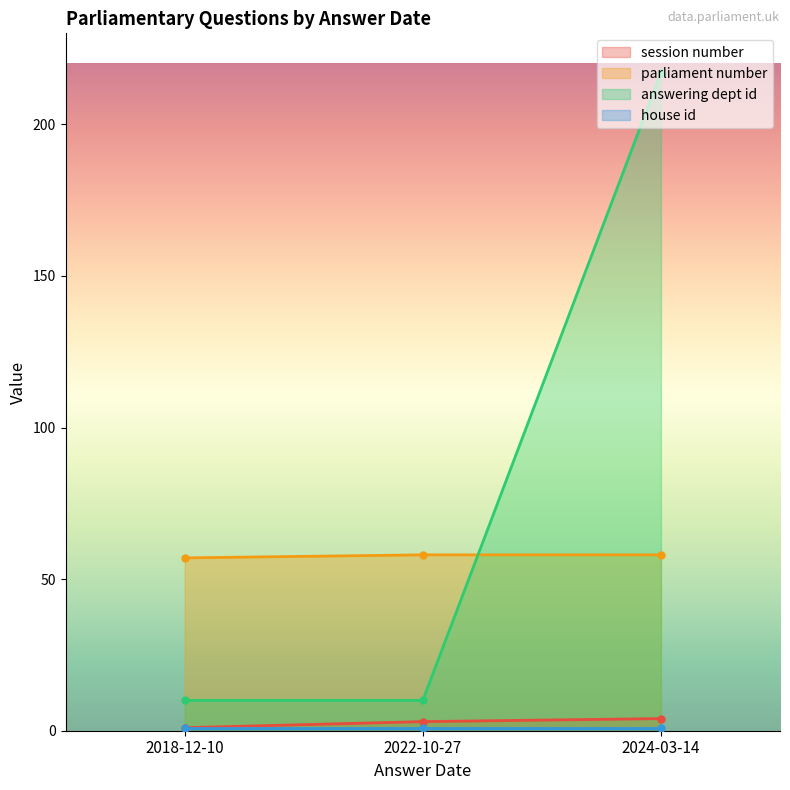

What are all the series names shown in the legend?

session number, parliament number, answering dept id, house id